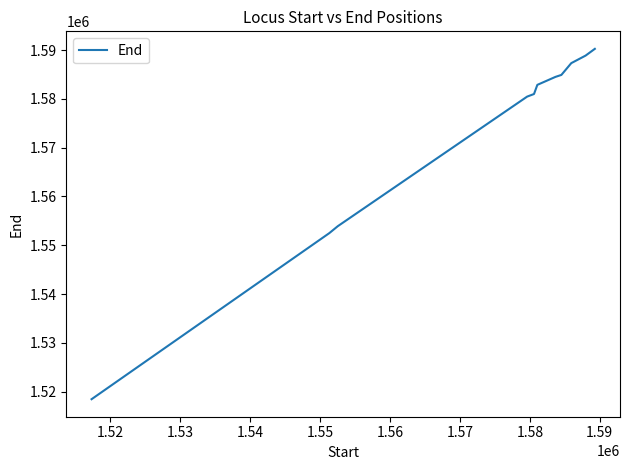

What is the smallest value displayed?

1518446